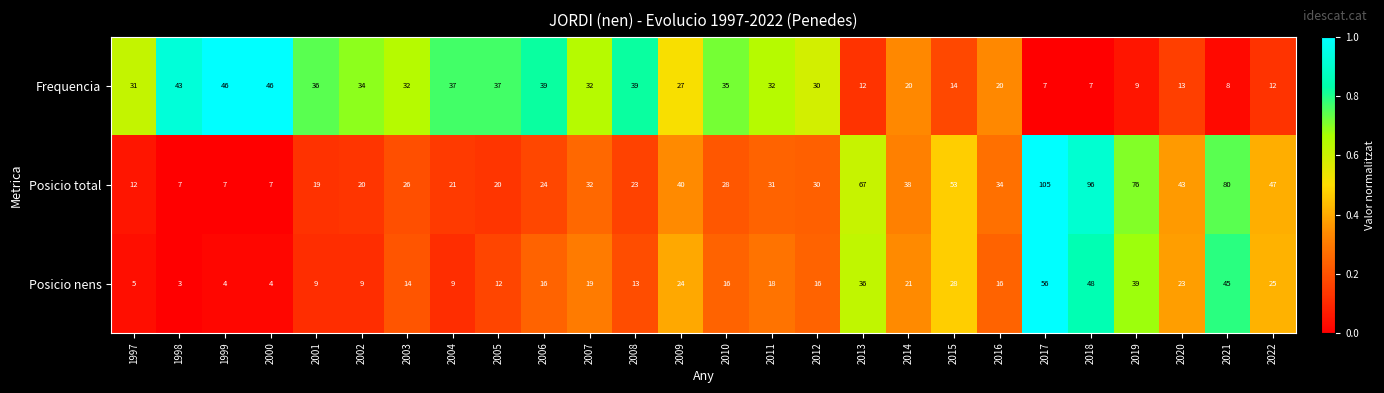

How many data points in Posicio total are less than 31?

13